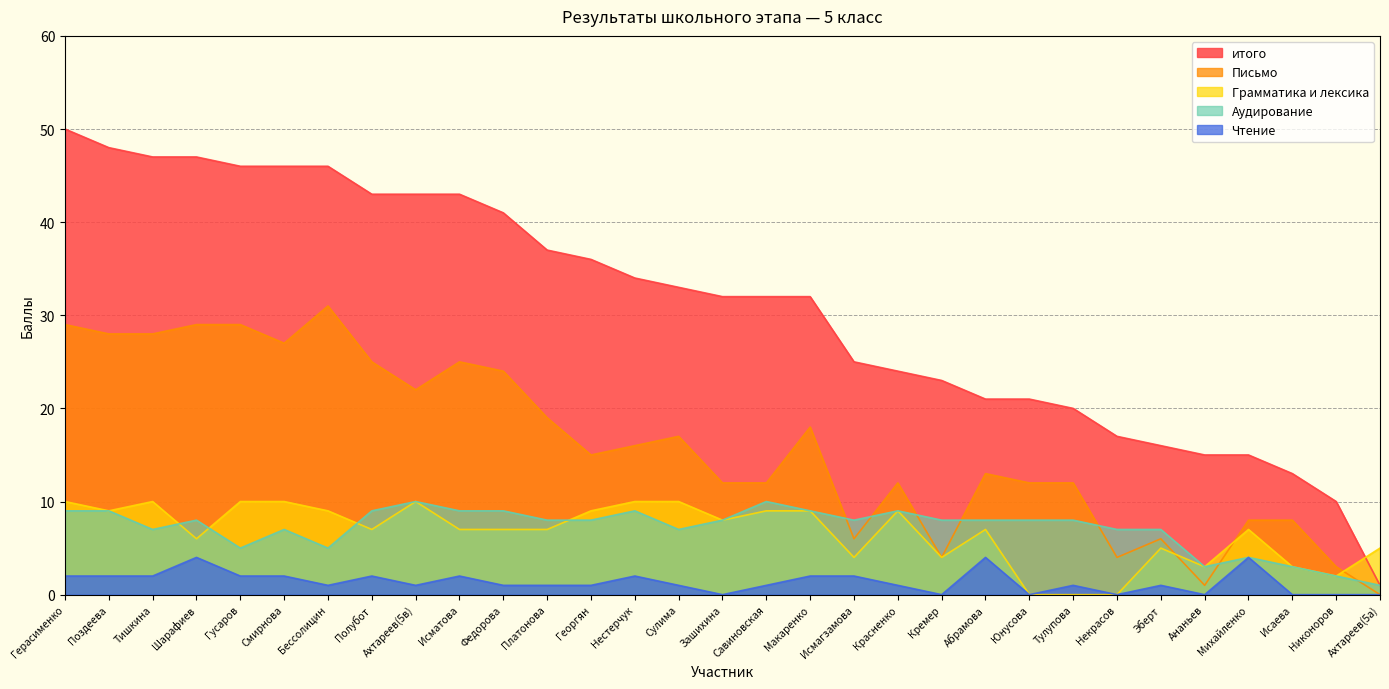

True or false: Чтение and итого intersect in this chart.

False